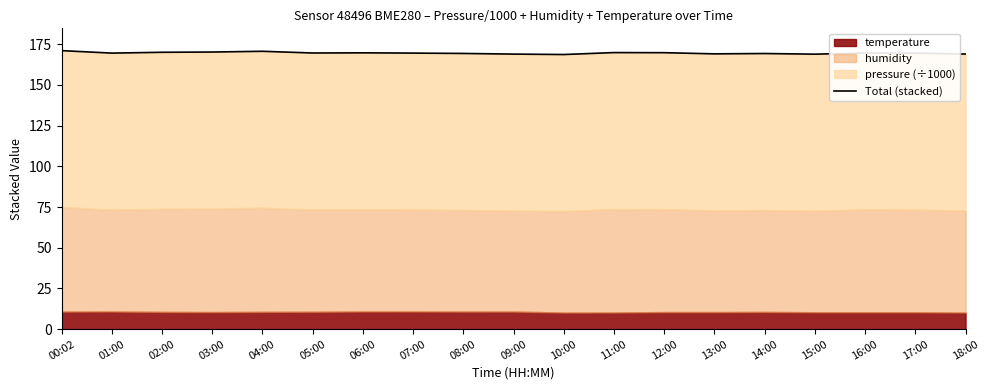

Reading left to right, what are all the values shown in this chart?

171.1	169.6	170.1	170.2	170.7	169.6	169.7	169.6	169.4	169.0	168.7	169.9	169.8	169.1	169.3	168.9	169.6	169.5	169.0